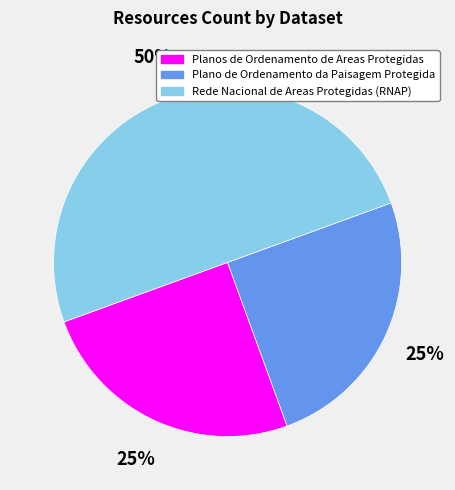

True or false: Planos de Ordenamento de Areas Protegidas accounts for 14% of the total.

False